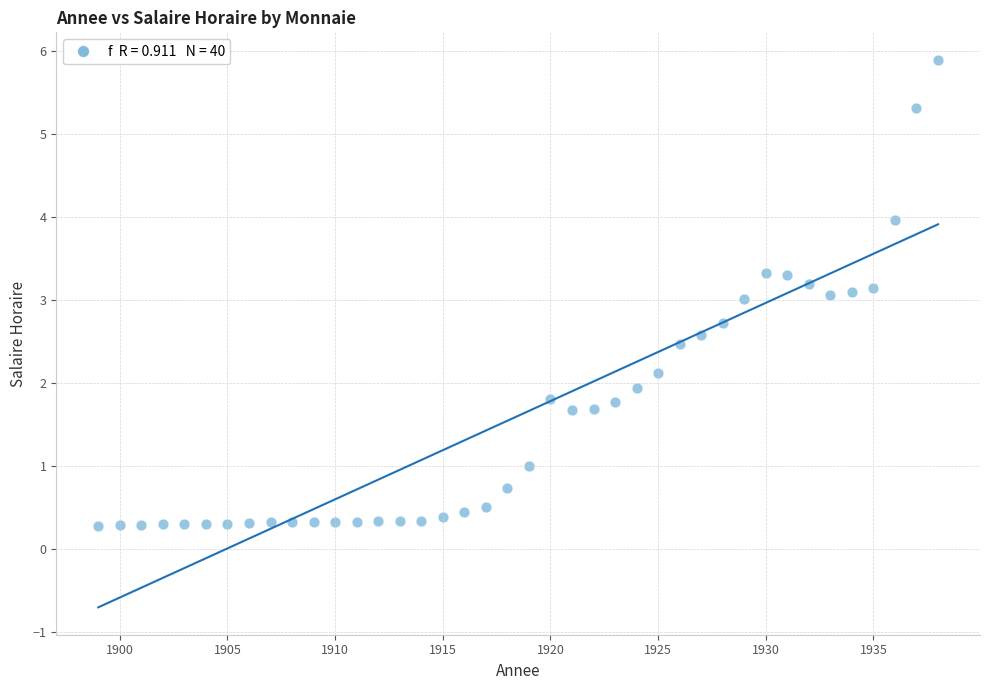

What is the range of X values (max minus min)?

39.0